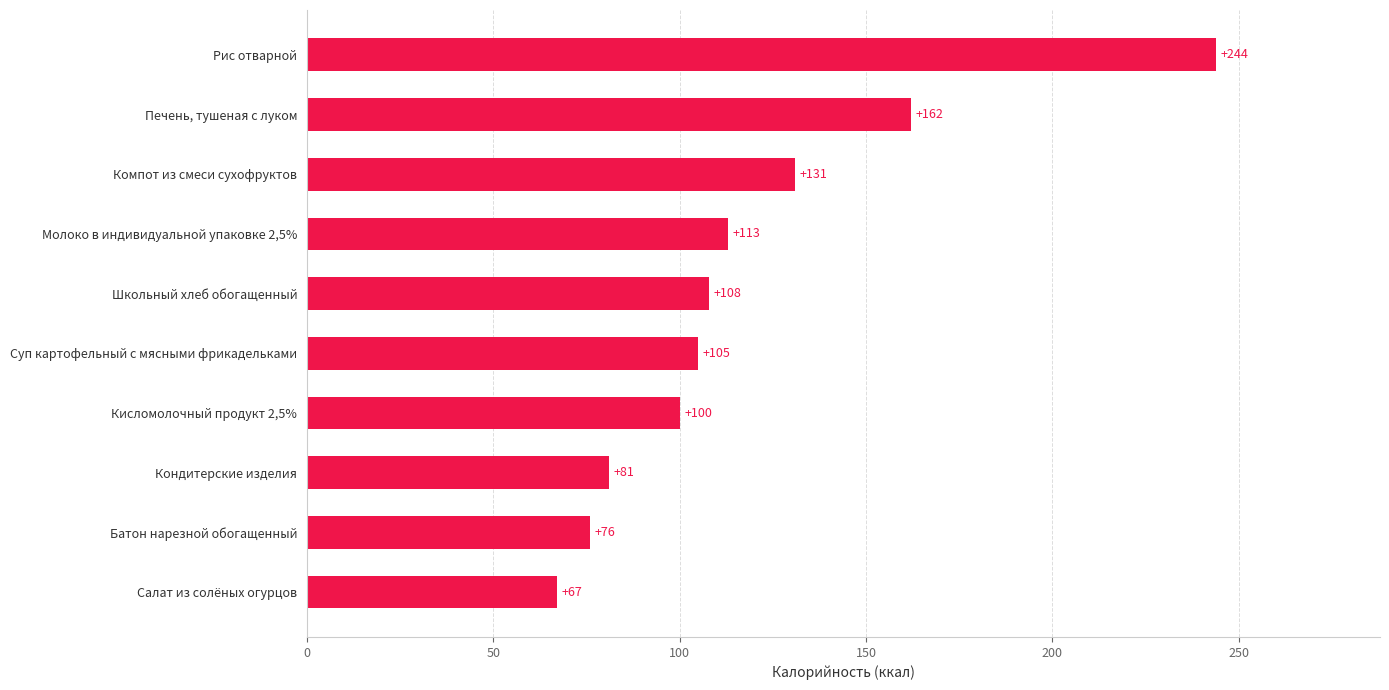

Where is the data nearest to the value 155?

Печень, тушеная с луком